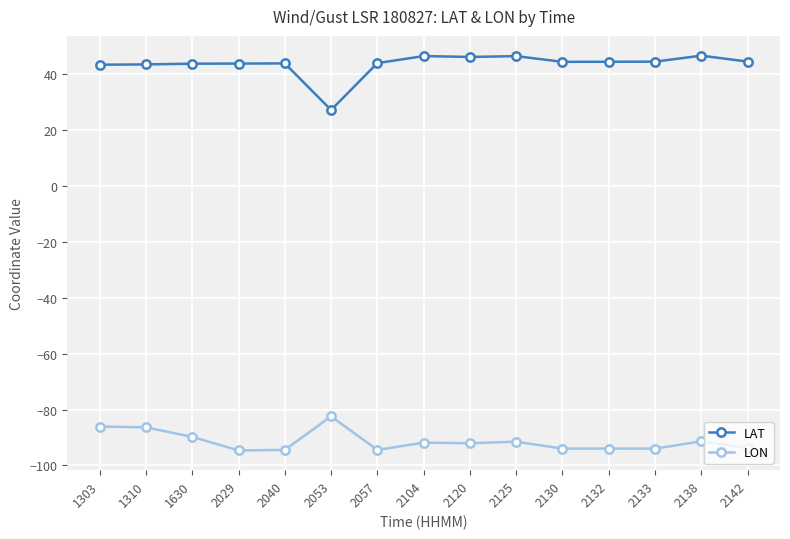

True or false: LON and LAT intersect in this chart.

False